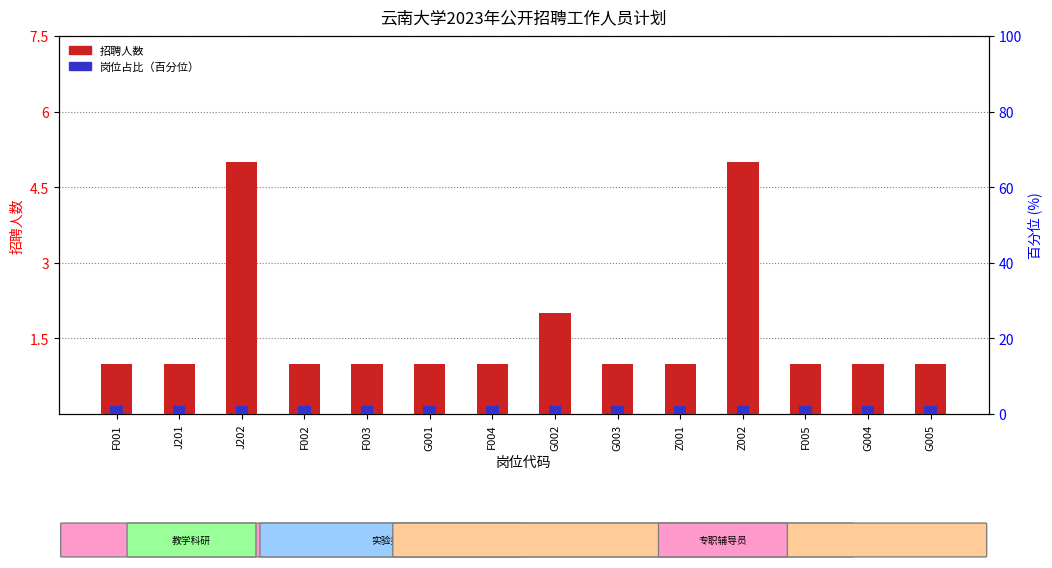

The 招聘人数 series shows 1 at F002. True or false?

True